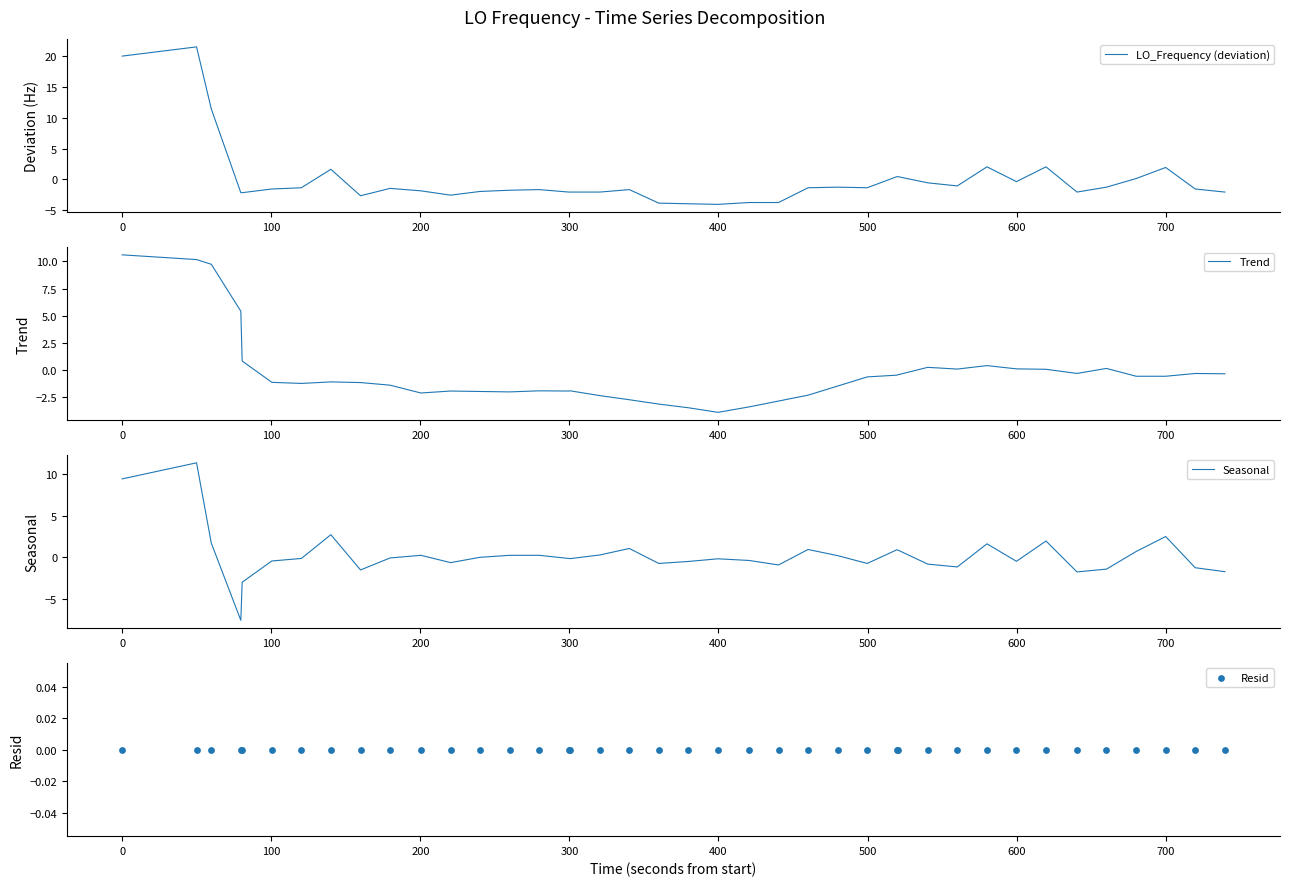

At how many categories does at least one series exceed 20?

2